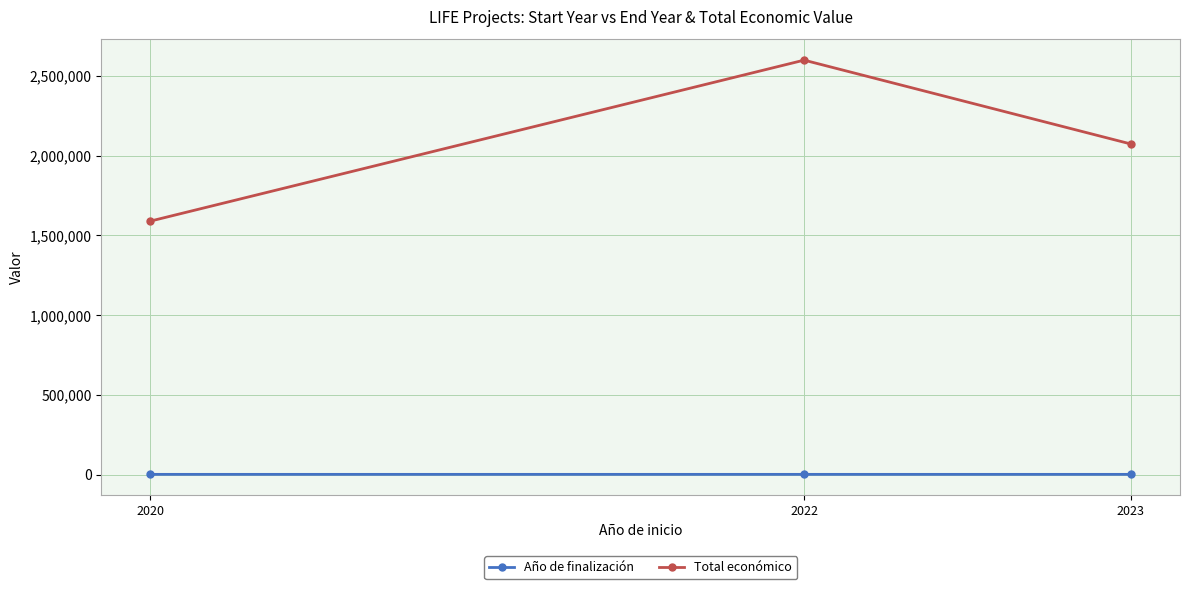

What is the average value of the Total económico series?

2087351